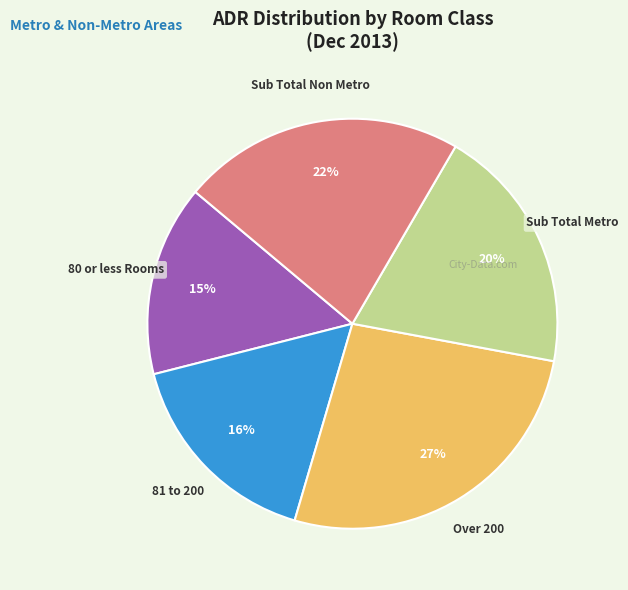

To the nearest percent, what is the average slice percentage?

20%